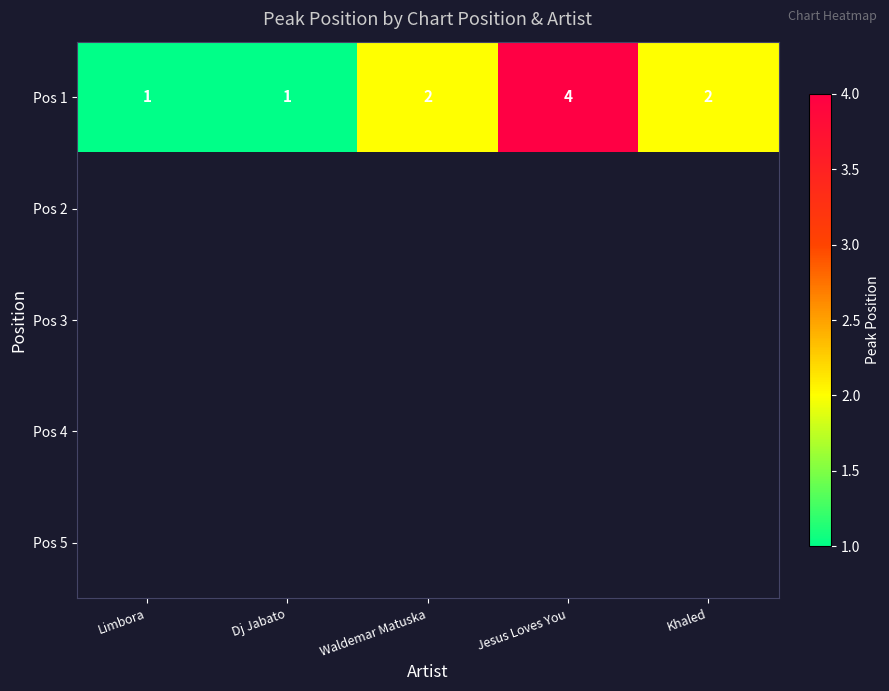

At how many categories does at least one series exceed 1?

3